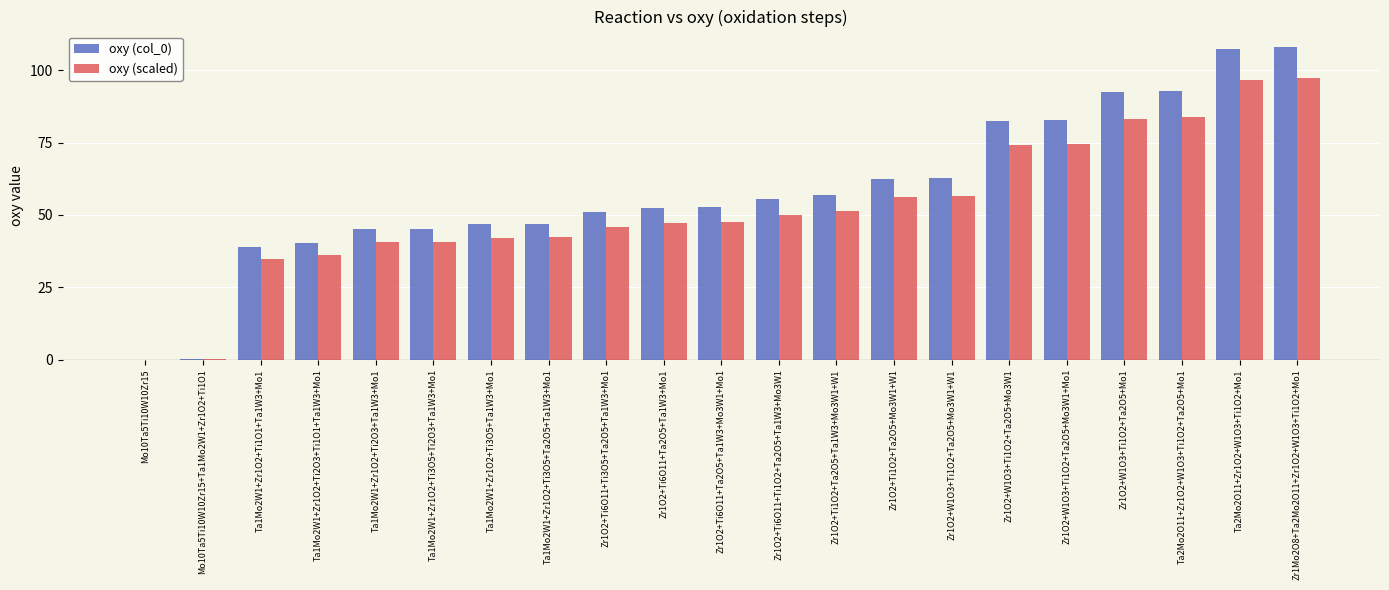

What is the highest value of the oxy (col_0) series?

108.0